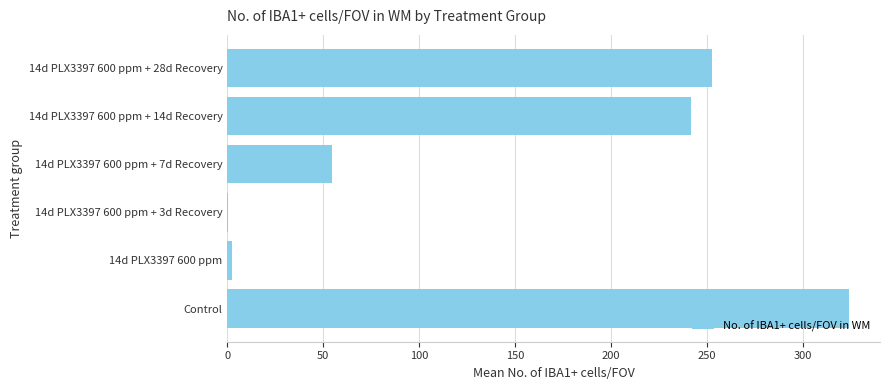

What is the sum of all values?

875.3